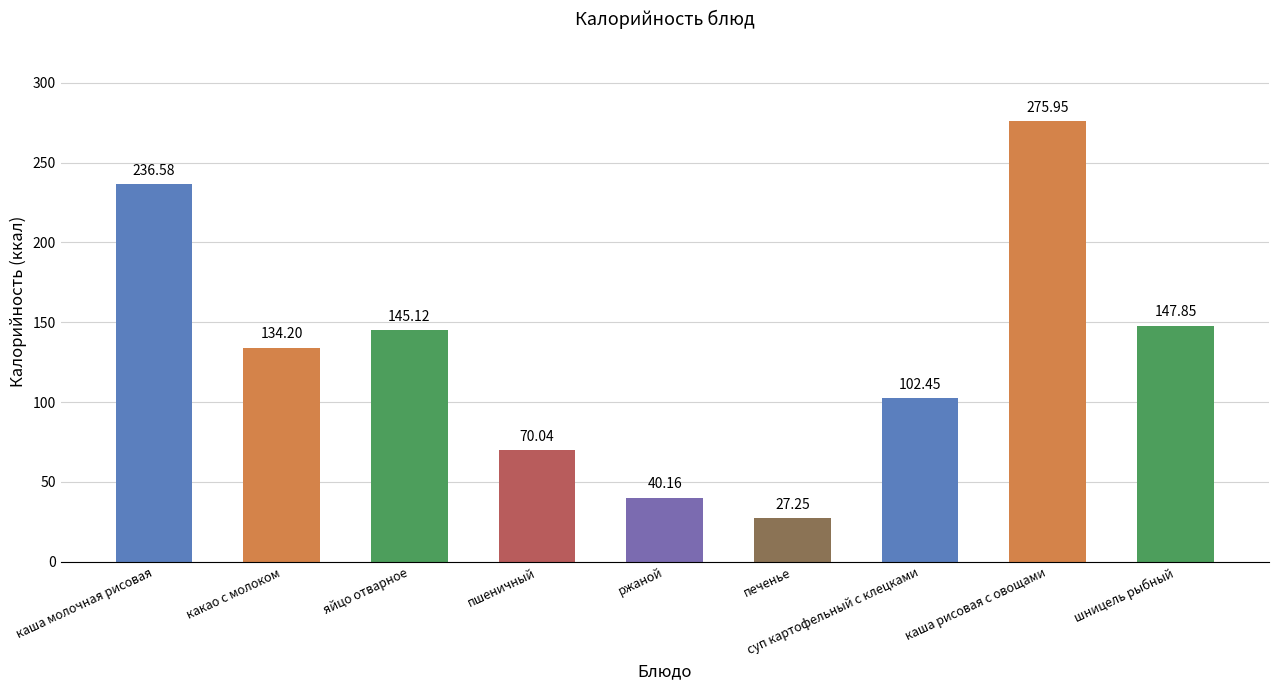

What is the average value?

131.1